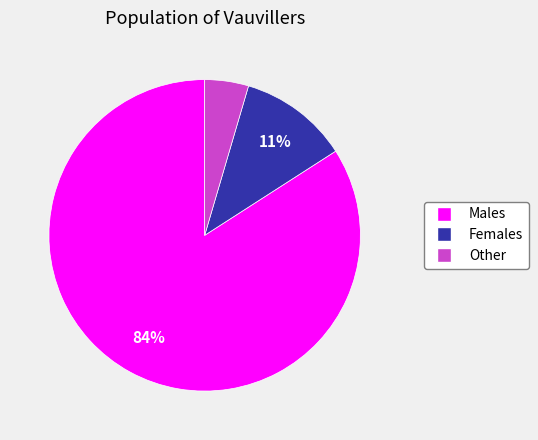

To the nearest percent, what is the average slice percentage?

33%